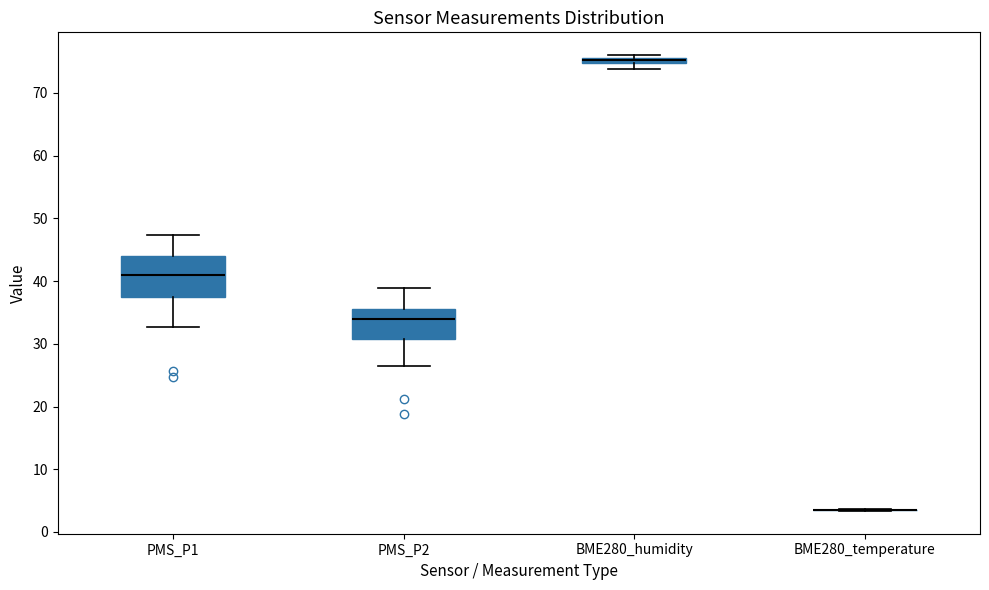

Comparing the boxes themselves (not the whiskers), which one is the tallest?

PMS_P1